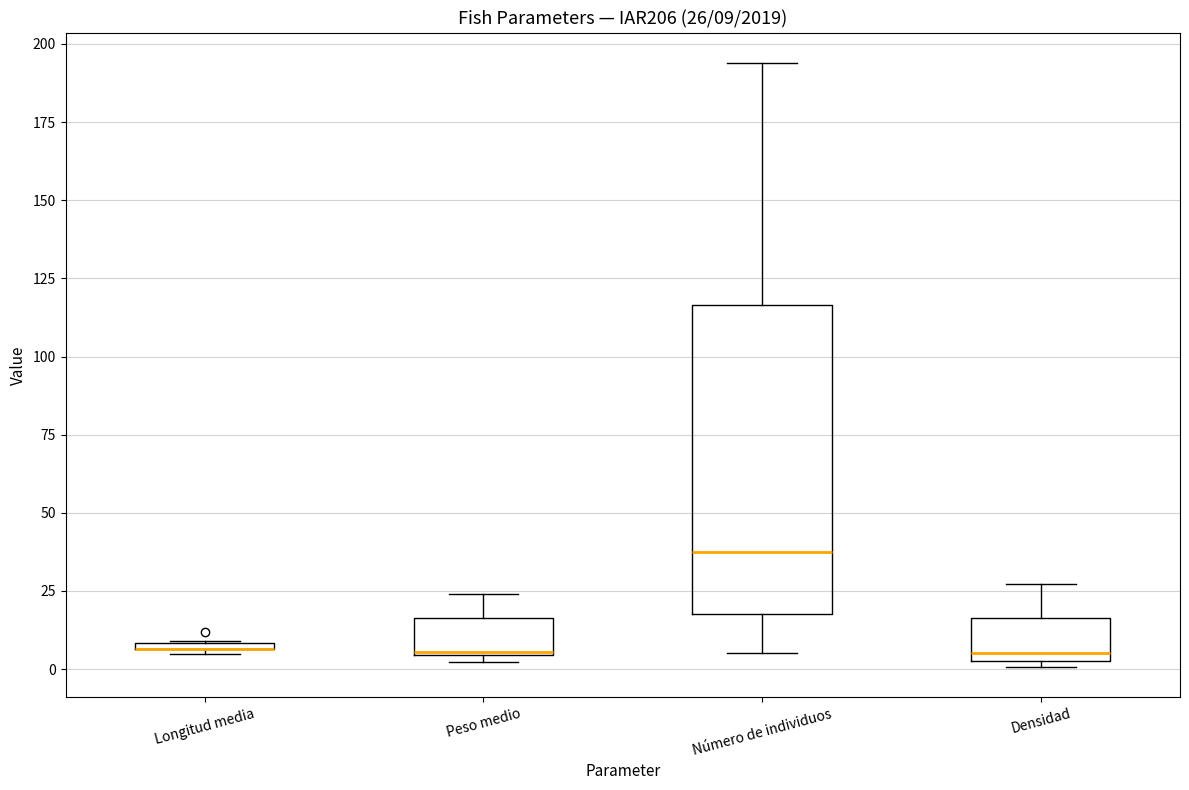

Which box is the tallest, from its lower edge to its upper edge?

Número de individuos